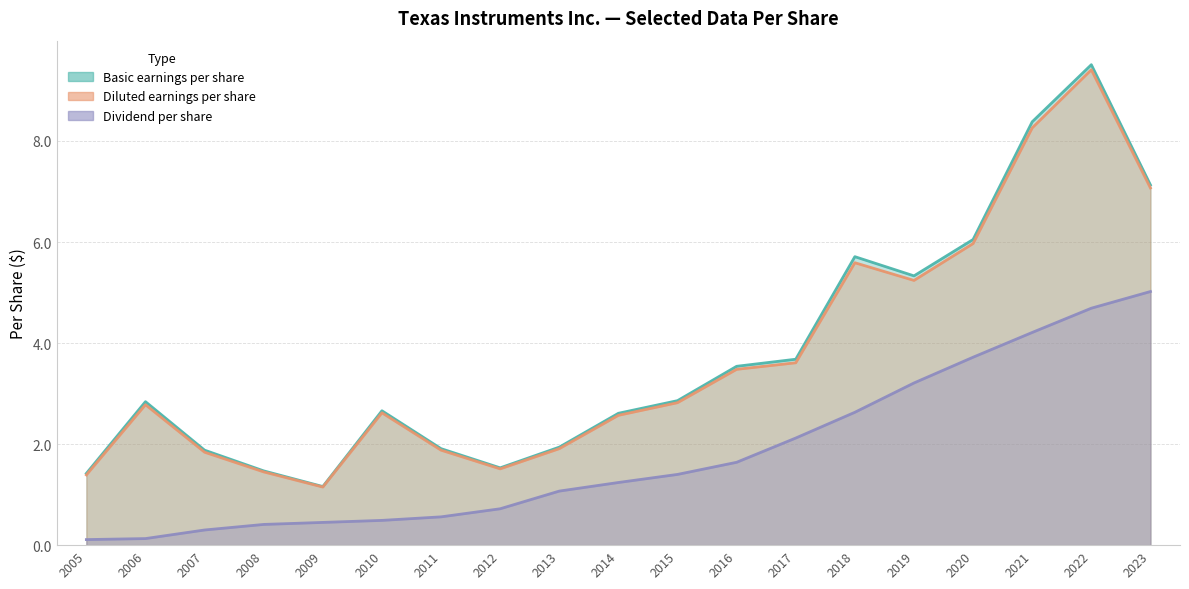

Reading right to left, what are all the values shown in this chart?

Basic earnings per share: 7.1	9.5	8.4	6.0	5.3	5.7	3.7	3.5	2.9	2.6	1.9	1.5	1.9	2.7	1.2	1.5	1.9	2.8	1.4
Diluted earnings per share: 7.1	9.4	8.3	6.0	5.2	5.6	3.6	3.5	2.8	2.6	1.9	1.5	1.9	2.6	1.1	1.4	1.8	2.8	1.4
Dividend per share: 5.0	4.7	4.2	3.7	3.2	2.6	2.1	1.6	1.4	1.2	1.1	0.7	0.6	0.5	0.5	0.4	0.3	0.1	0.1